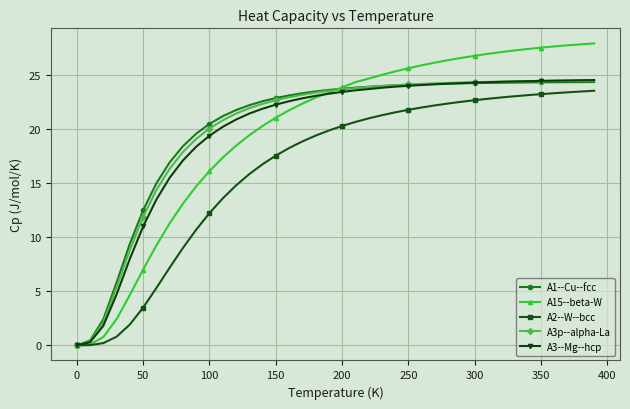

What are all the series names shown in the legend?

A1--Cu--fcc, A15--beta-W, A2--W--bcc, A3p--alpha-La, A3--Mg--hcp